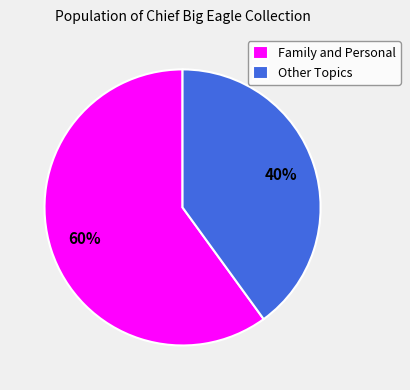

What is the ratio of the value at Other Topics to the value at Family and Personal?

0.7